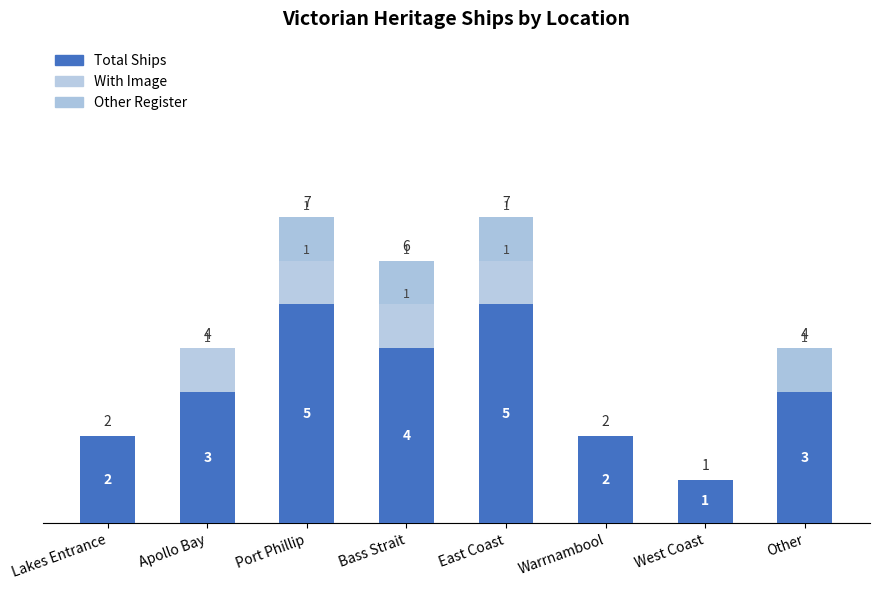

What is the difference between the Total Ships values at Other and East Coast?

2